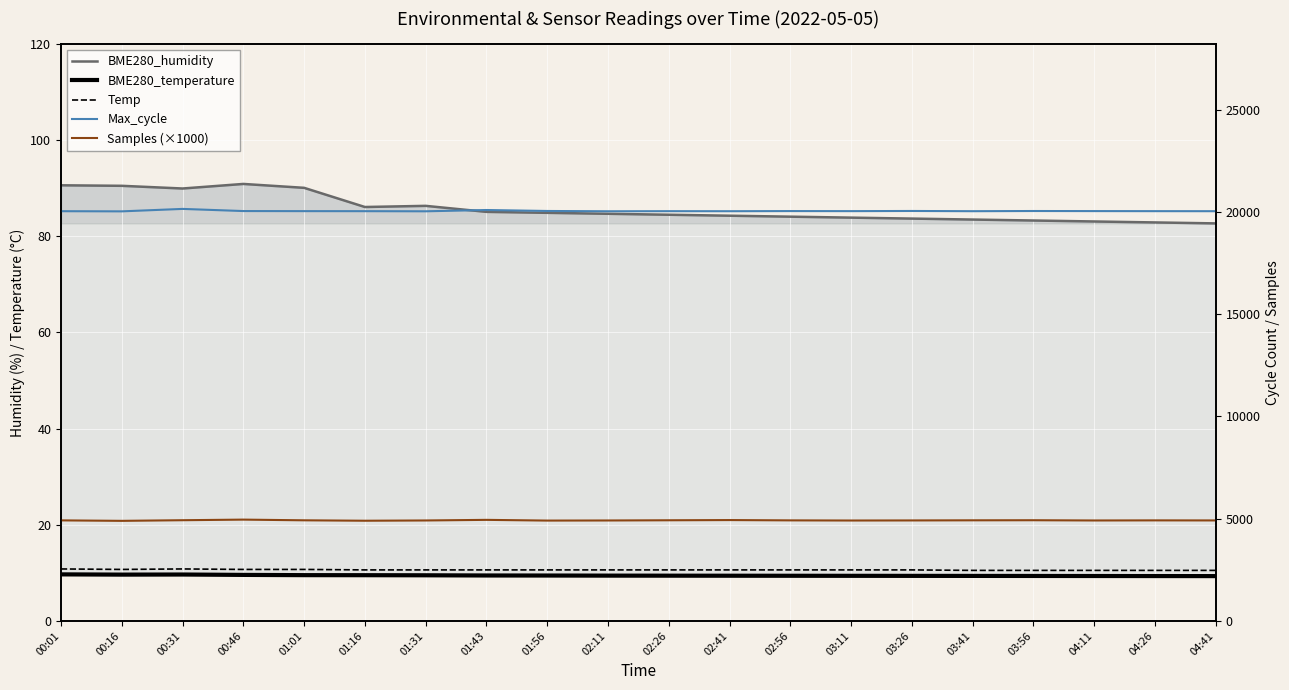

At which label is BME280_temperature closest to 9?

04:41